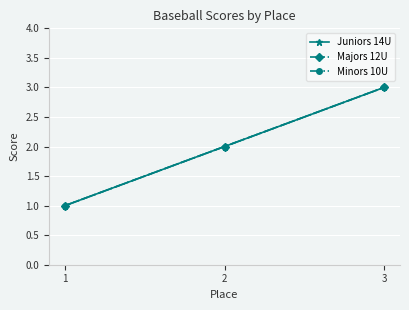

Is this an area chart (filled region under the line)?

No